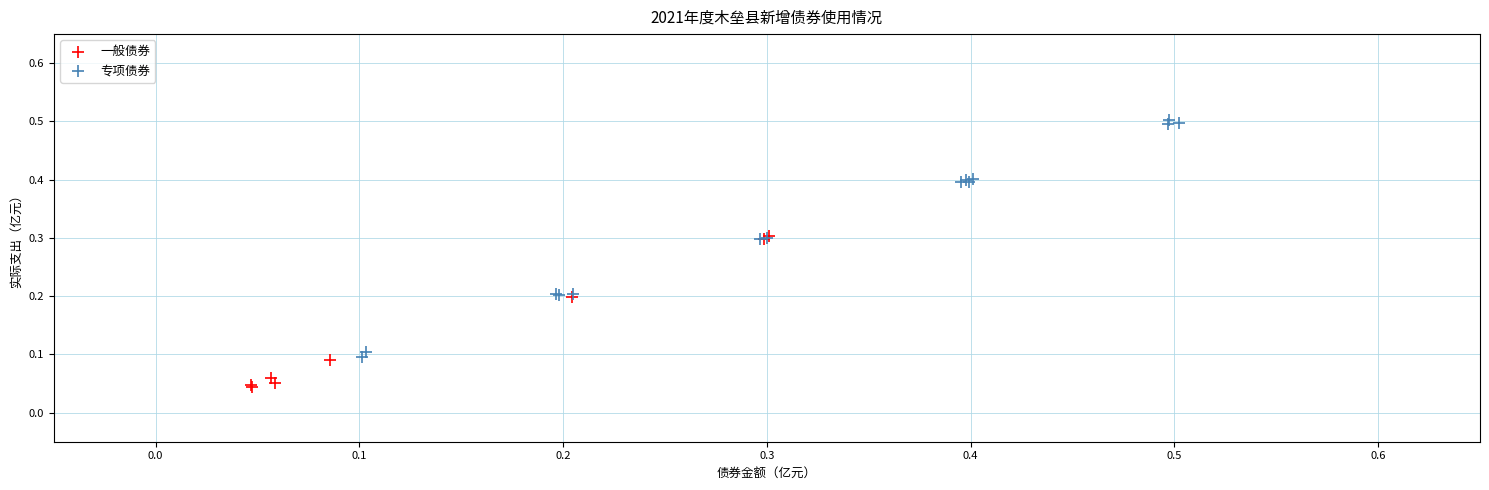

What are all the series names shown in the legend?

一般债券, 专项债券